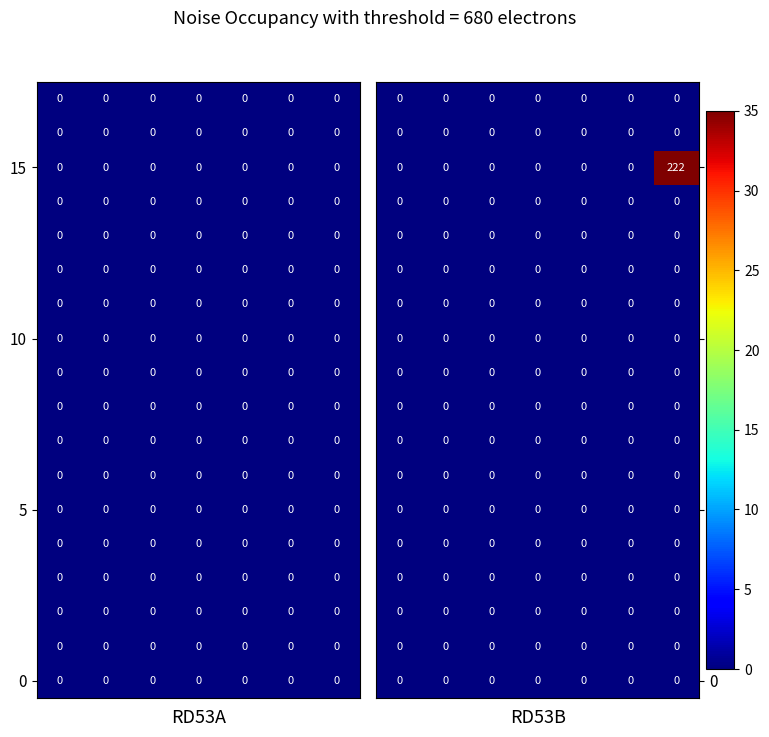

Between 5 and 4, which is larger?

5